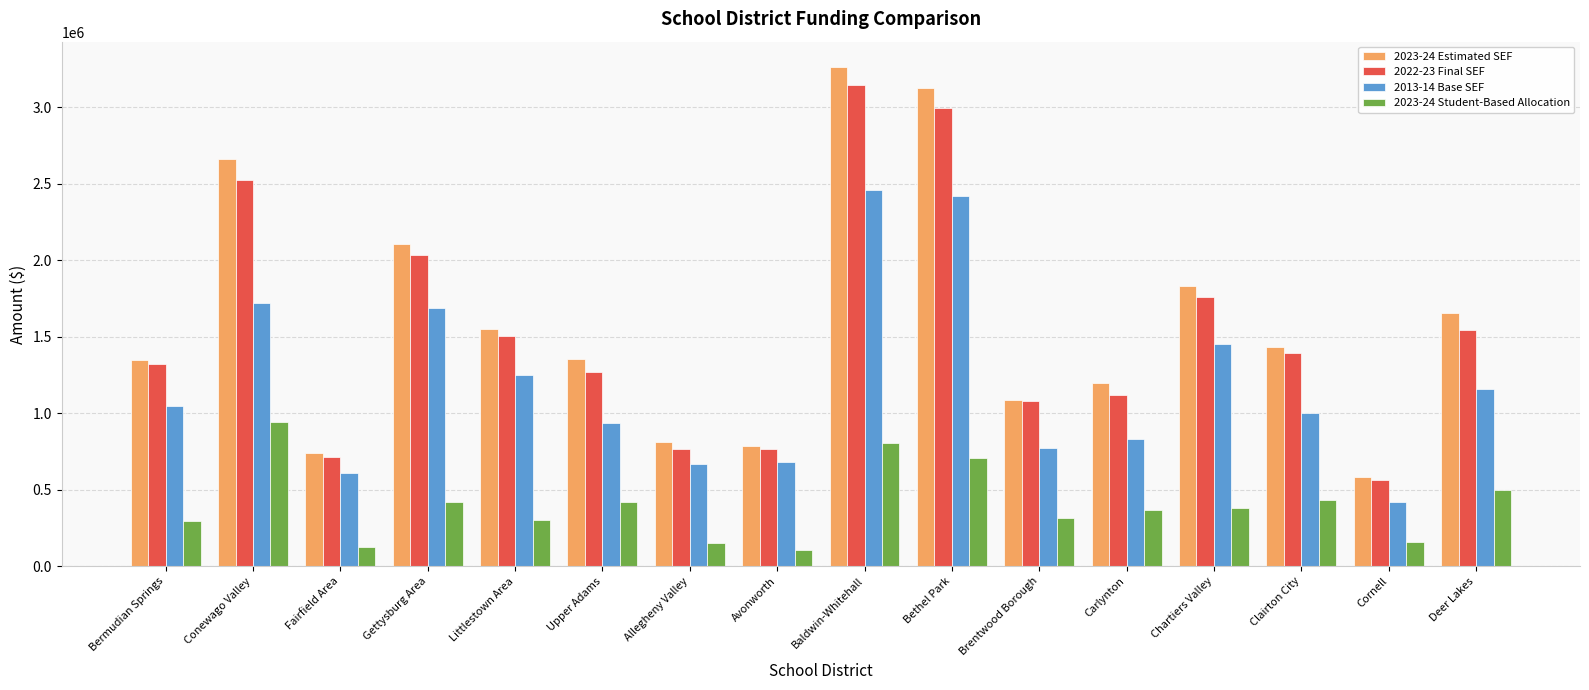

What is the difference between the 2022-23 Final SEF values at Conewago Valley and Baldwin-Whitehall?

622822